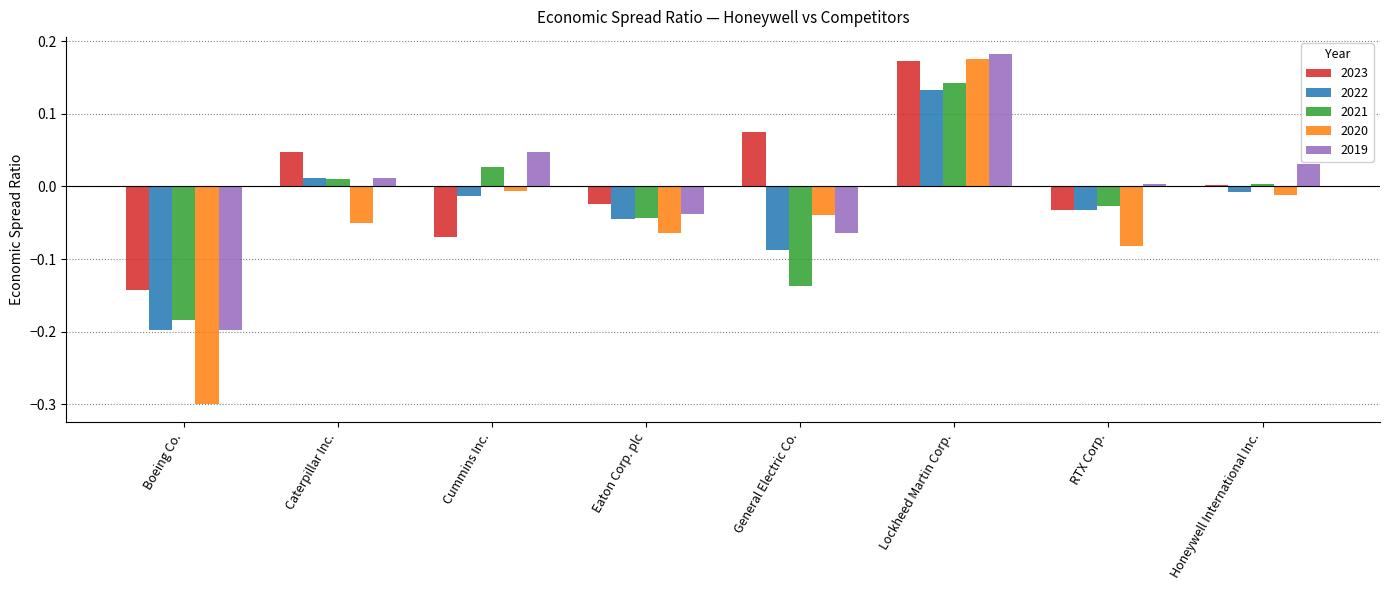

True or false: 2021 has a value of -0.2 at Boeing Co..

True